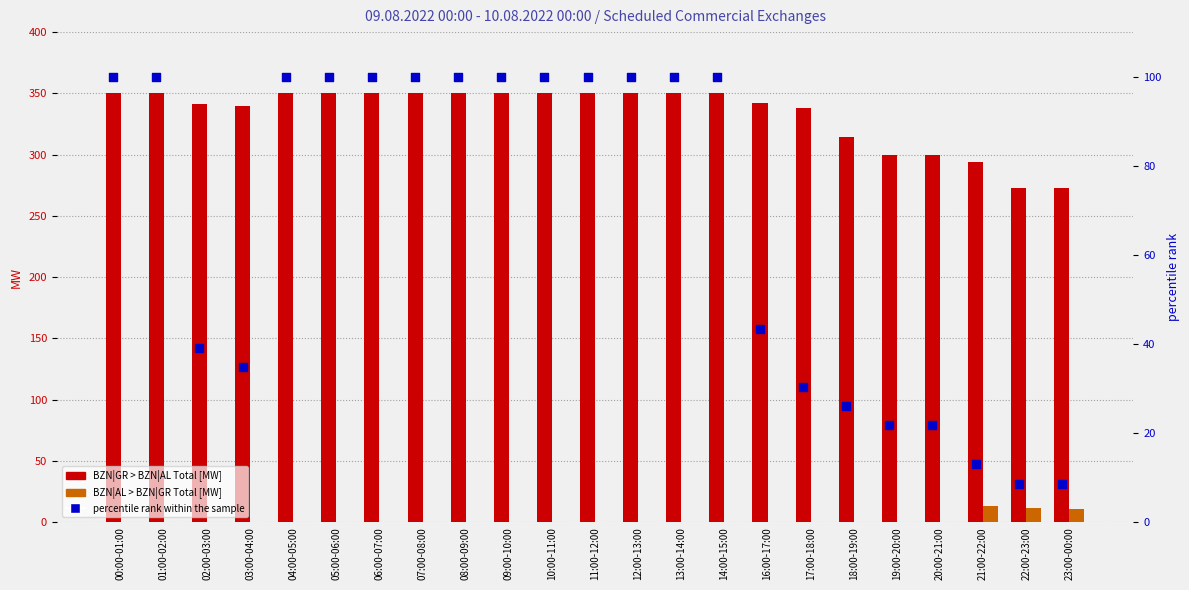

Which series reaches the maximum Y coordinate?

BZN|GR > BZN|AL Total [MW]